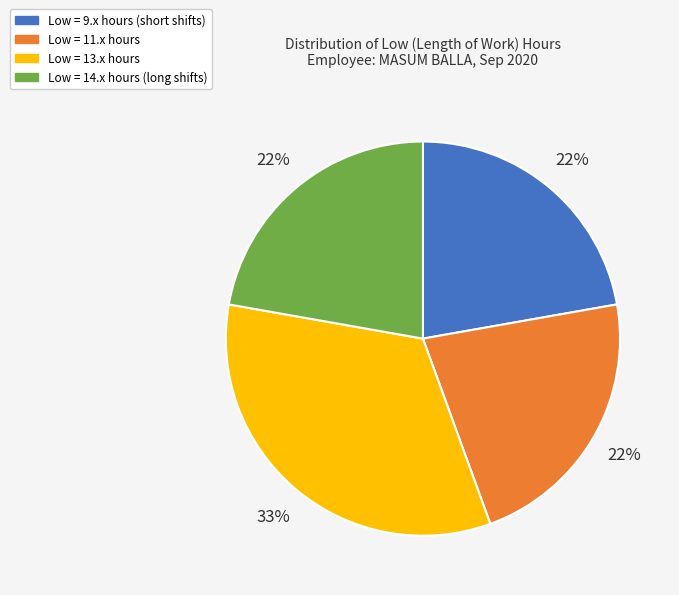

Is there a majority slice in this chart?

No